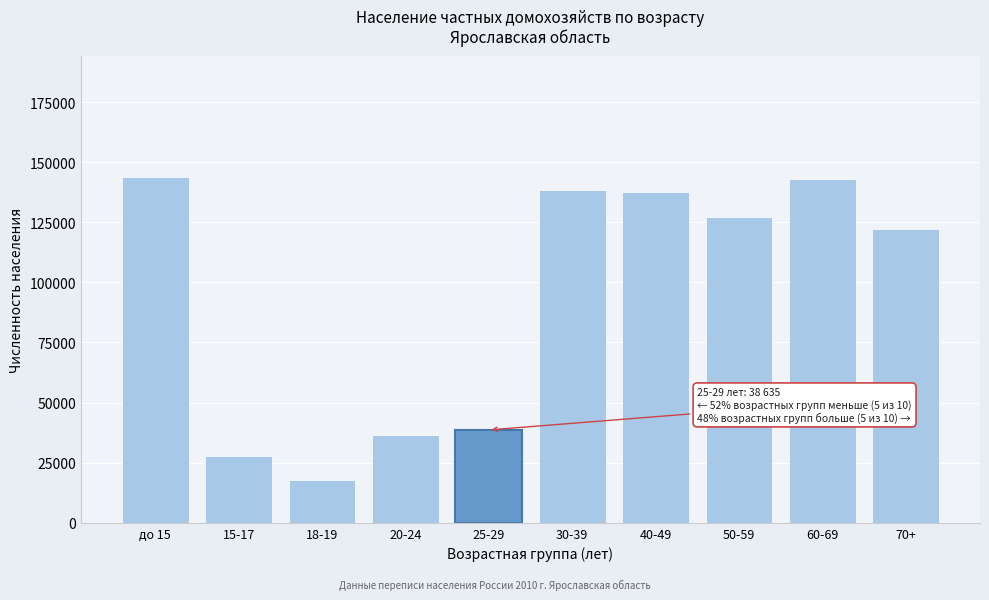

Which category has the lowest value across all series?

18-19